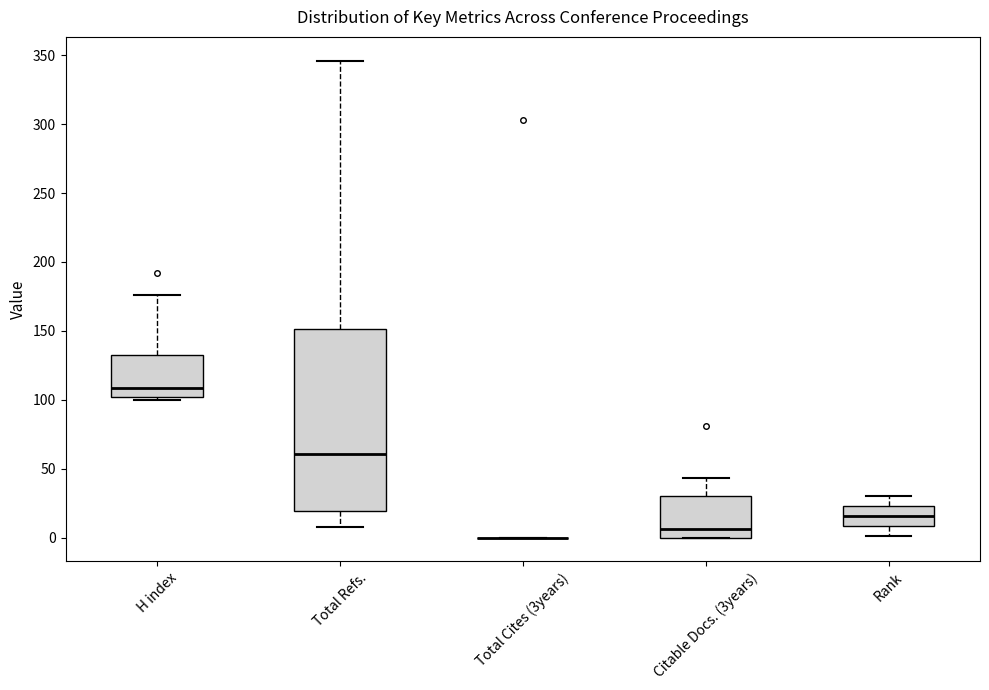

Where is the lower edge of the box for Rank on the y-axis? The values are not printed on the chart, so give them approximately, as read against the axis.

10